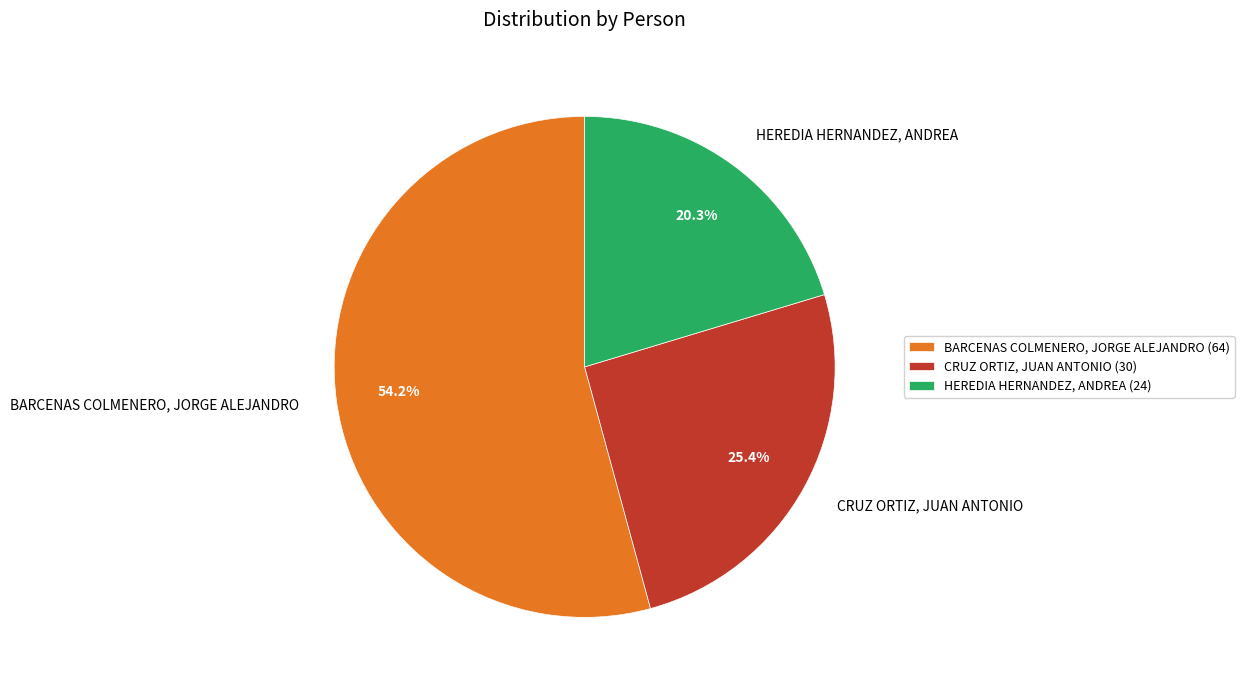

Which slice is the largest?

BARCENAS COLMENERO, JORGE ALEJANDRO